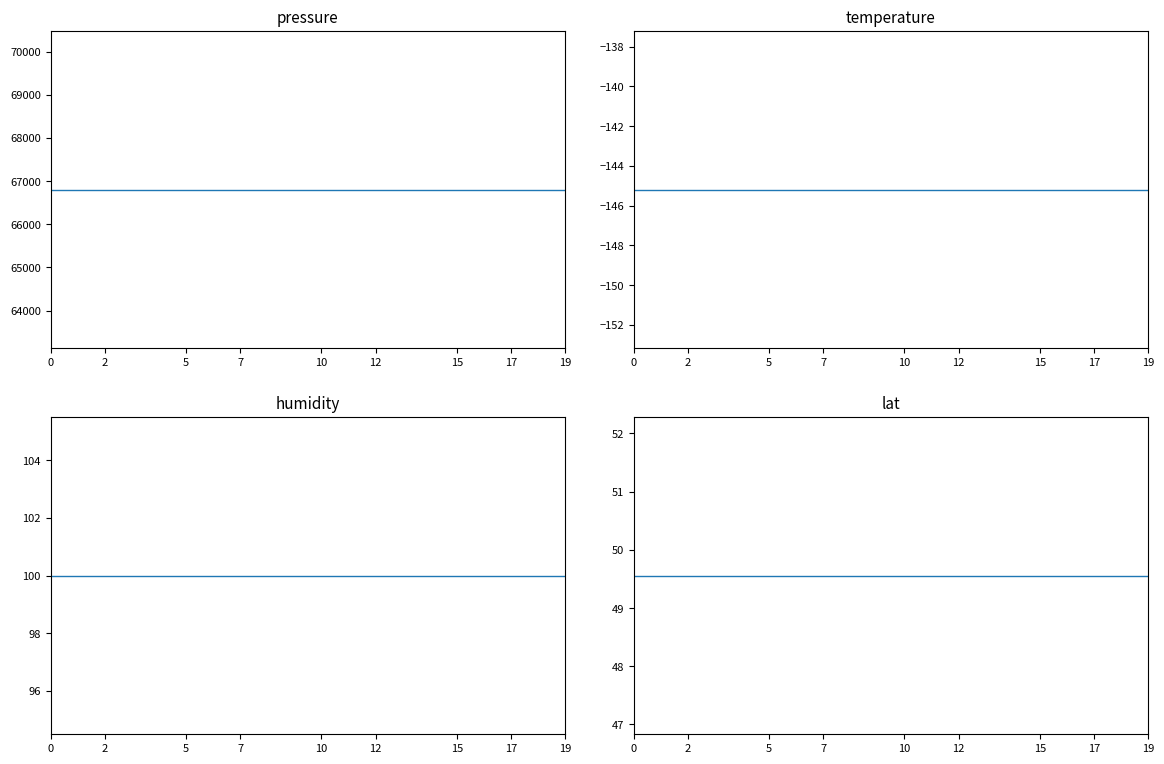

True or false: pressure and lat intersect in this chart.

False